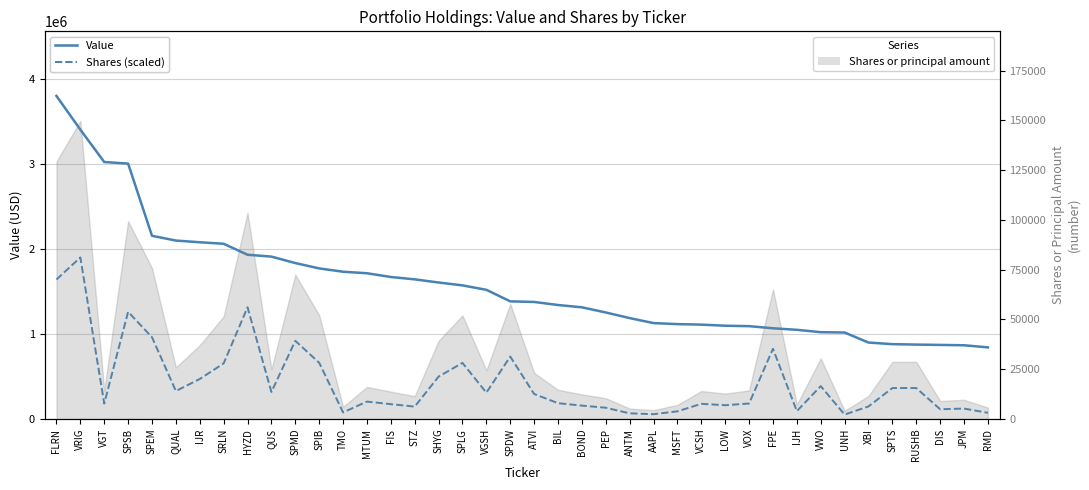

What is the sum of all Value values?

63376000.0